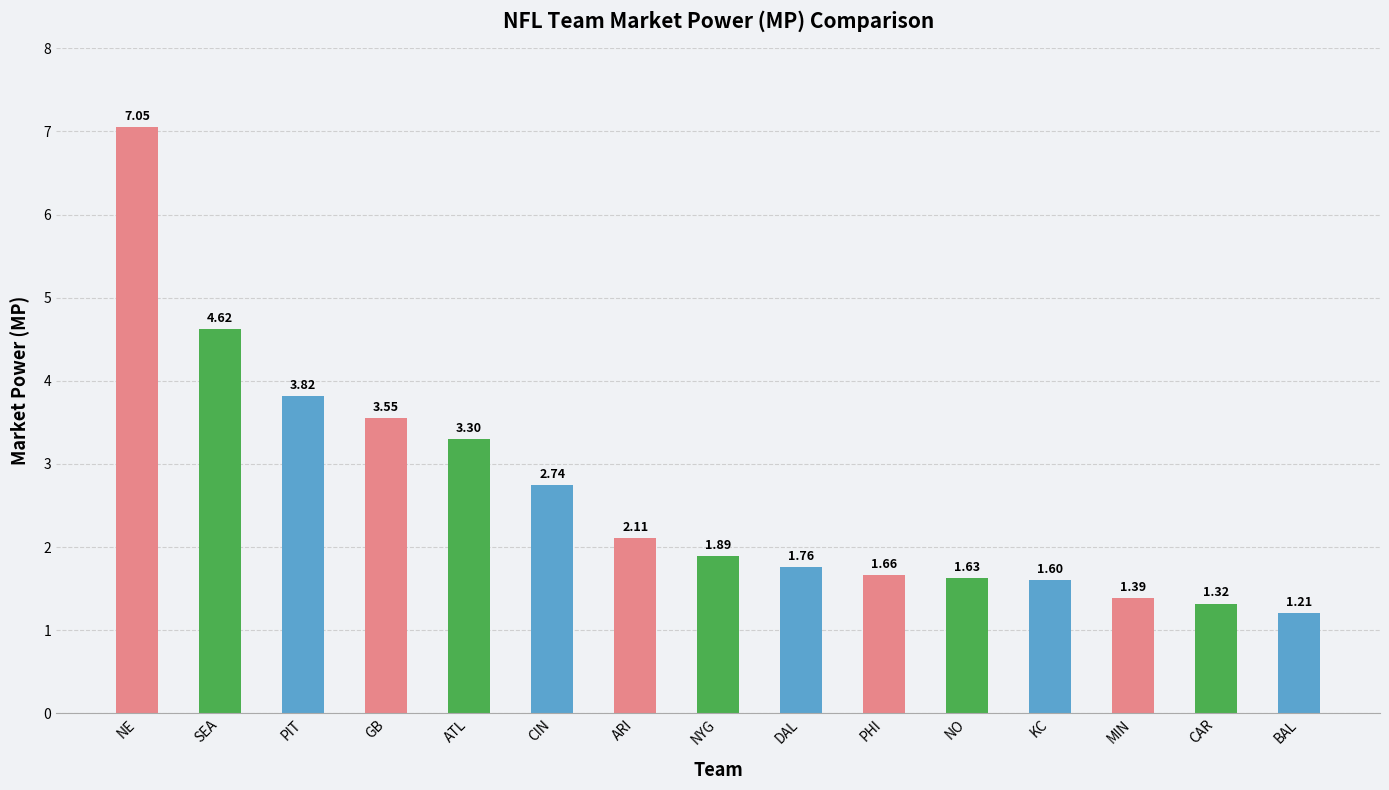

What is the label of the 14th bar from the left?

CAR